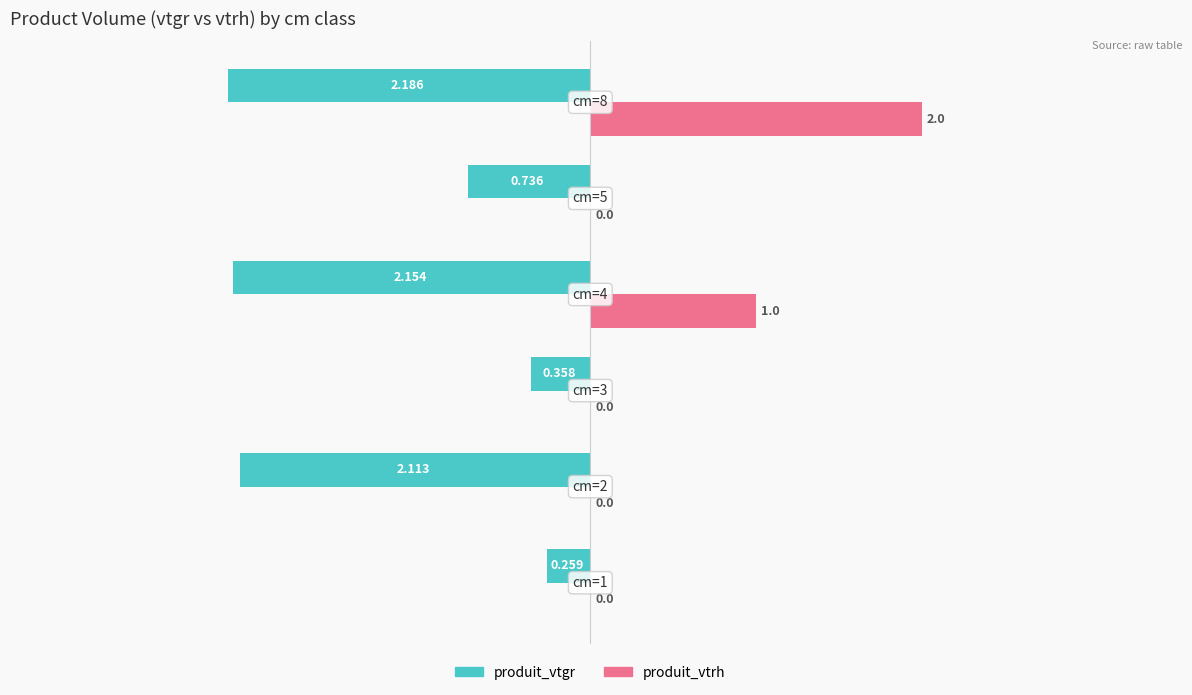

Which series has the largest total across all categories?

produit_vtrh